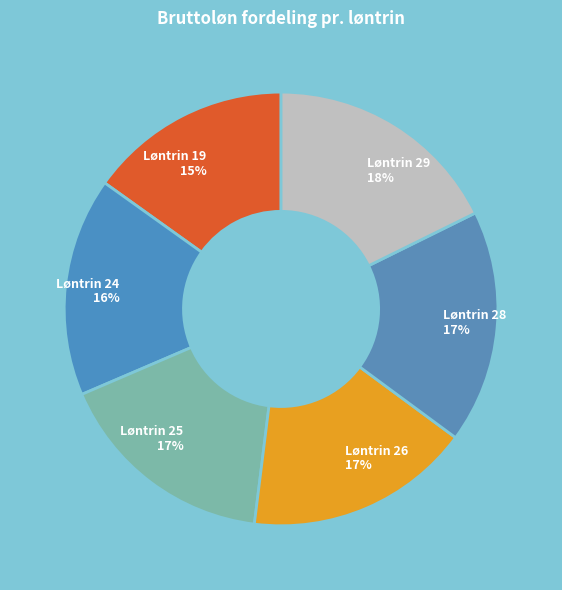

Count the number of slices in the pie.

6